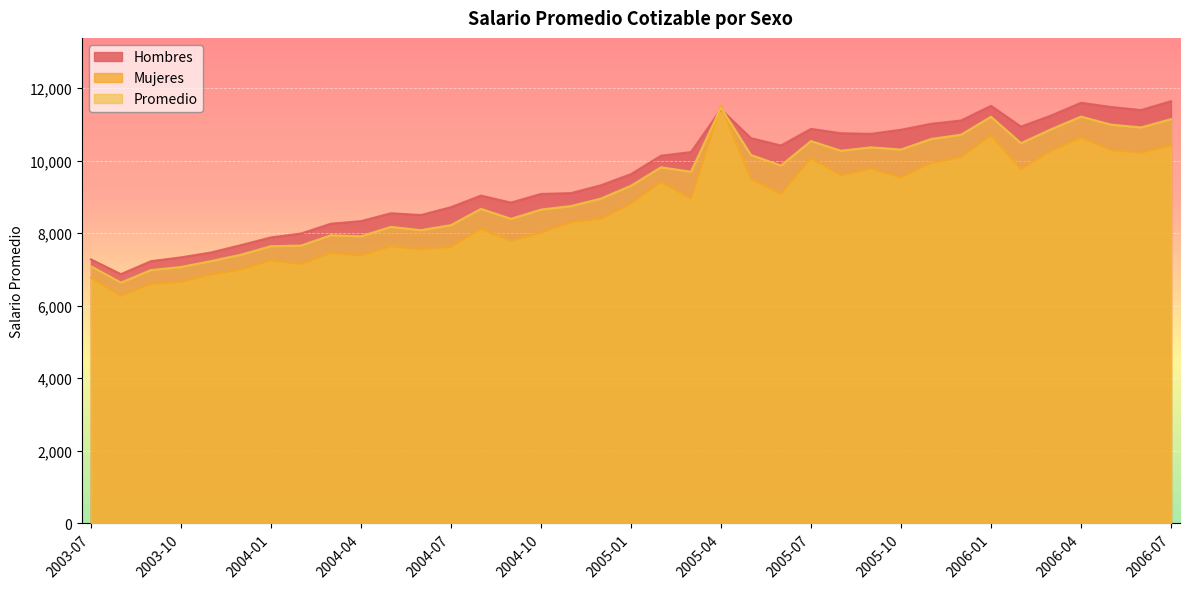

What is the minimum value shown in the chart?

6271.3